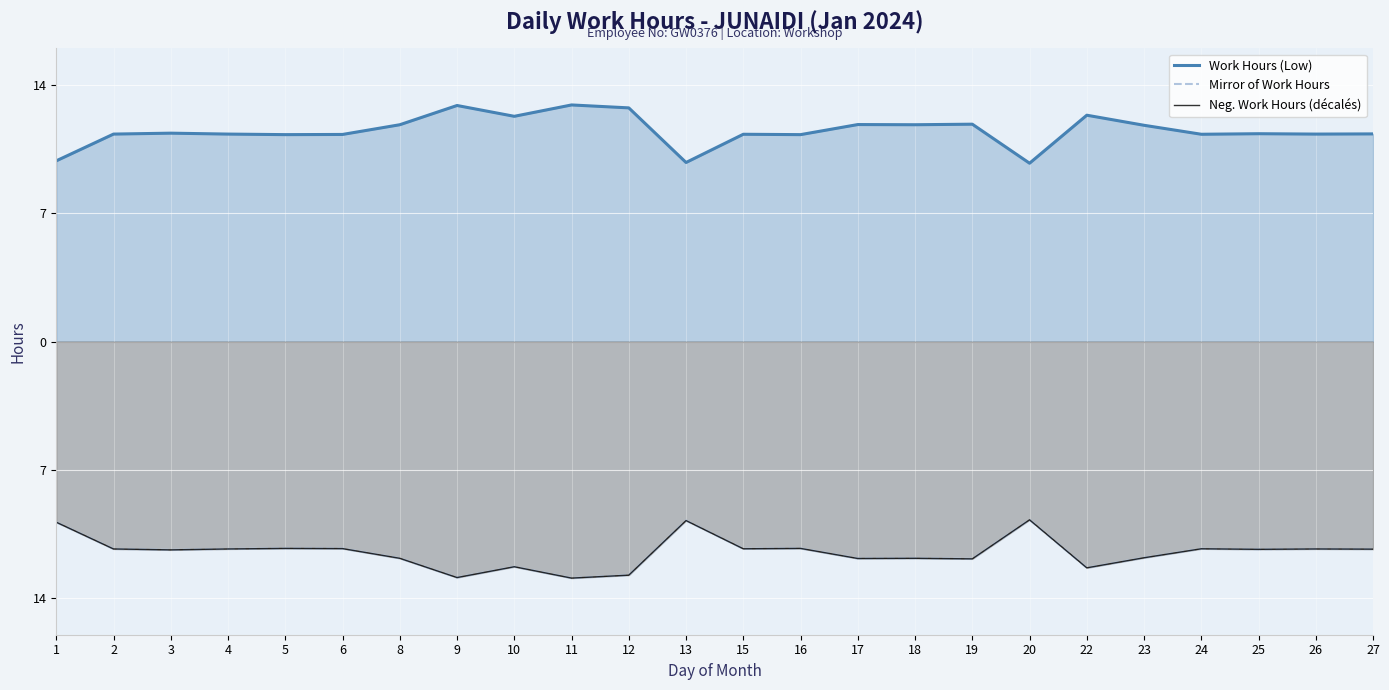

Where does the Neg. Work Hours (décalés) series first go above -11?

1